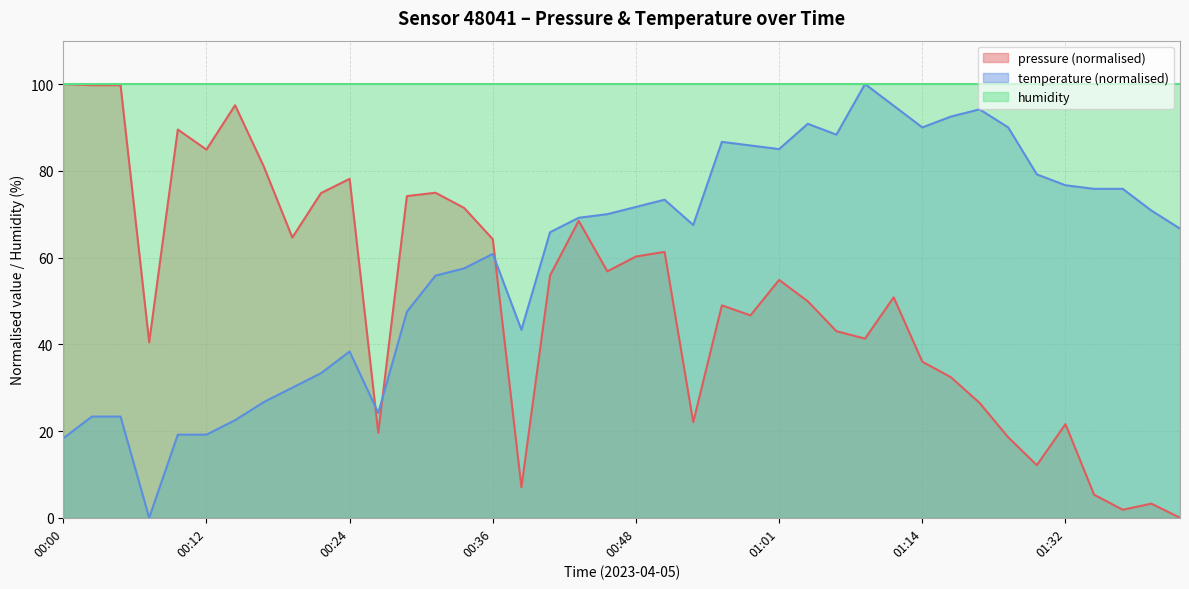

List the series in order of their overall mean, highest first.

humidity, temperature (normalised), pressure (normalised)